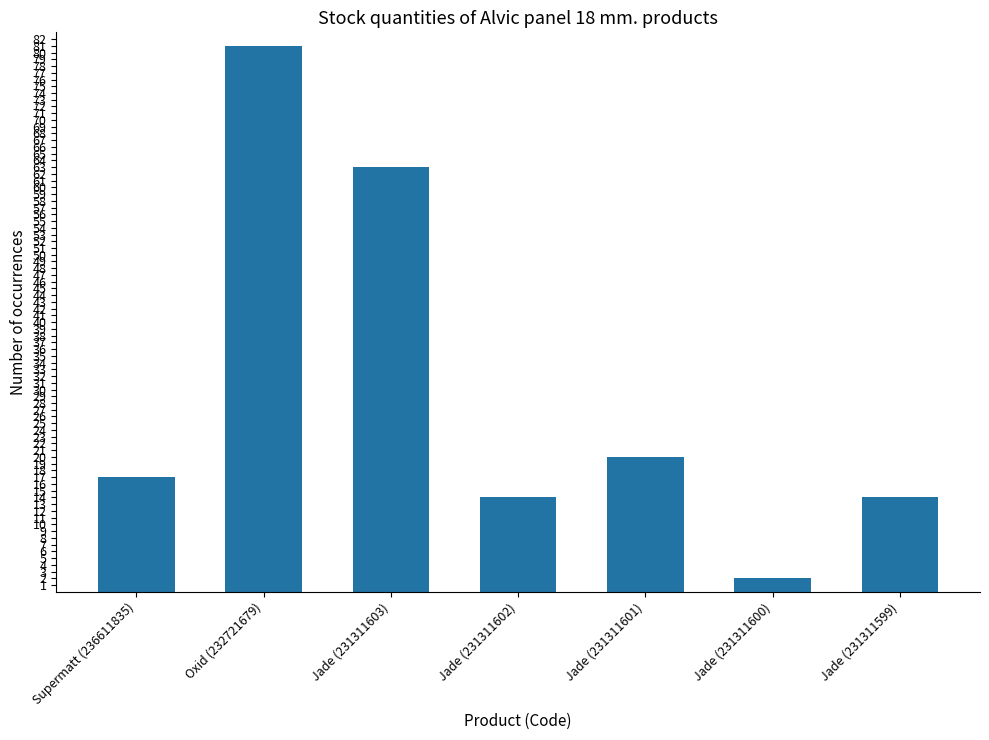

What position from the right is Supermatt (236611835)?

7